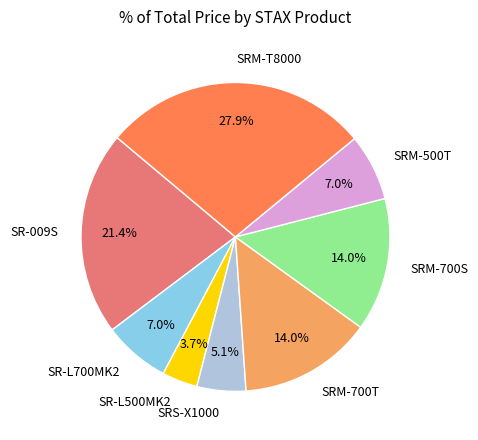

What percentage is the SR-L700MK2 slice, to the nearest percent?

7%